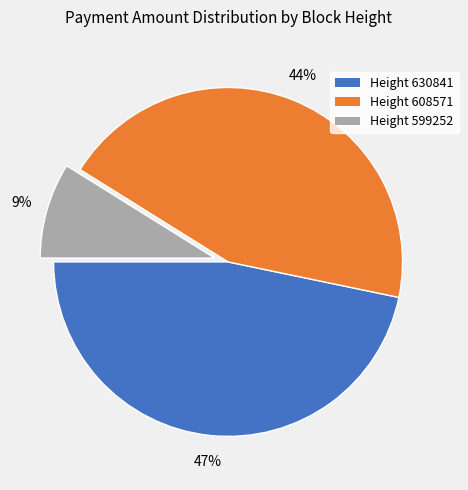

To the nearest percent, what is the difference between the largest and smallest slice percentages?

38%